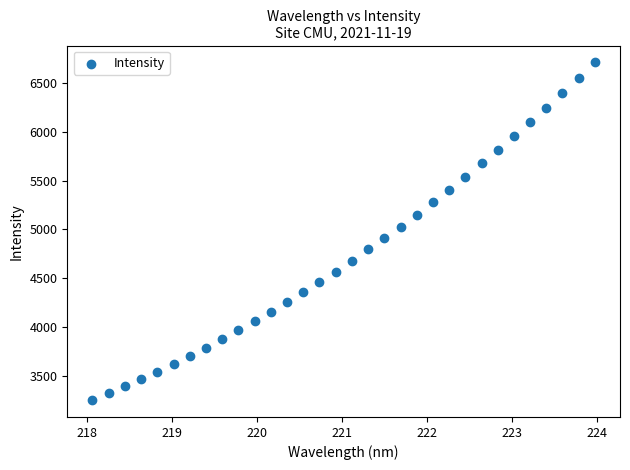

What is the range of X values (max minus min)?

5.9